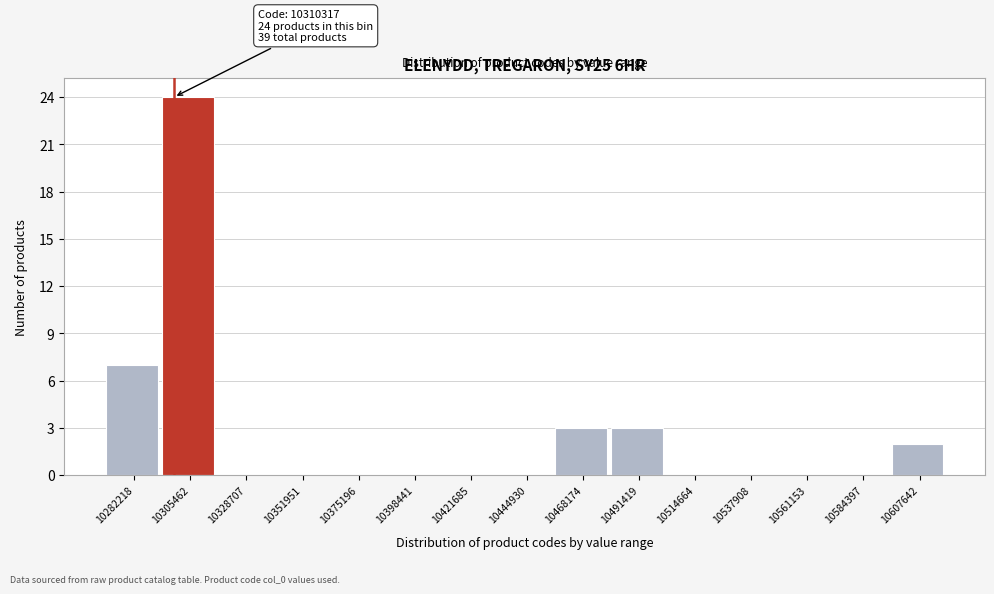

Reading left to right, transcribe all the data shown in this chart.

10282218=7	10305462=24	10328707=0	10351951=0	10375196=0	10398441=0	10421685=0	10444930=0	10468174=3	10491419=3	10514664=0	10537908=0	10561153=0	10584397=0	10607642=2